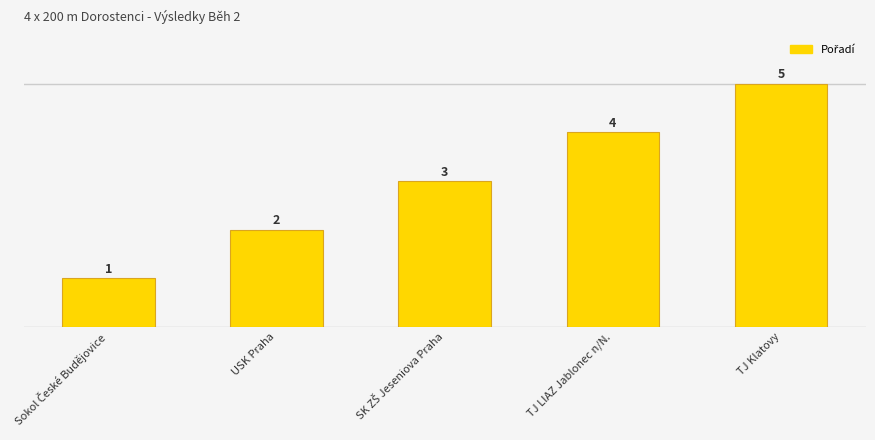

How many bars are there in total?

5